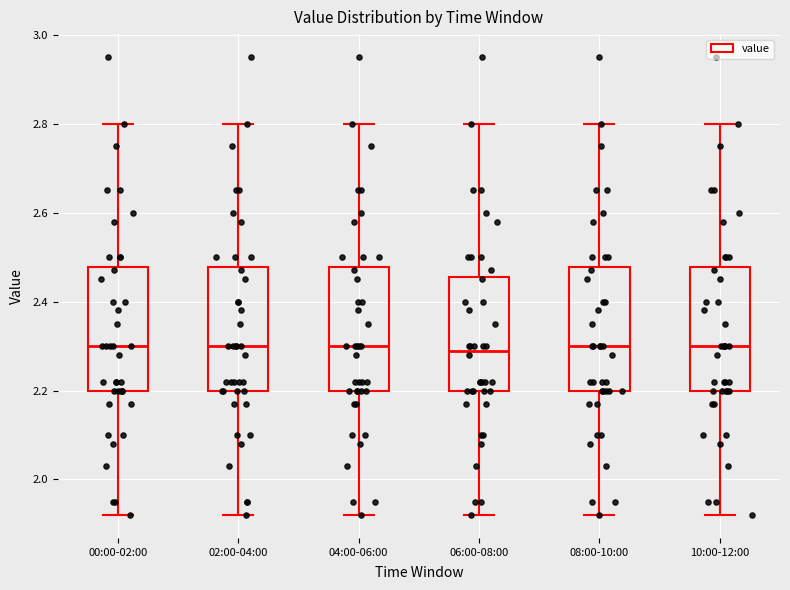

Reading left to right, transcribe this box plot: for each box, give where its median line is, the range the box spans, and where its two whiskers end, as read against the y-axis. The values are not printed on the chart, so give them approximately, as read against the axis.

00:00-02:00: median 2.30, box 2.20 to 2.48, whiskers 1.92 to 2.80
02:00-04:00: median 2.30, box 2.20 to 2.48, whiskers 1.92 to 2.80
04:00-06:00: median 2.30, box 2.20 to 2.48, whiskers 1.92 to 2.80
06:00-08:00: median 2.30, box 2.20 to 2.46, whiskers 1.92 to 2.80
08:00-10:00: median 2.30, box 2.20 to 2.48, whiskers 1.92 to 2.80
10:00-12:00: median 2.30, box 2.20 to 2.48, whiskers 1.92 to 2.80